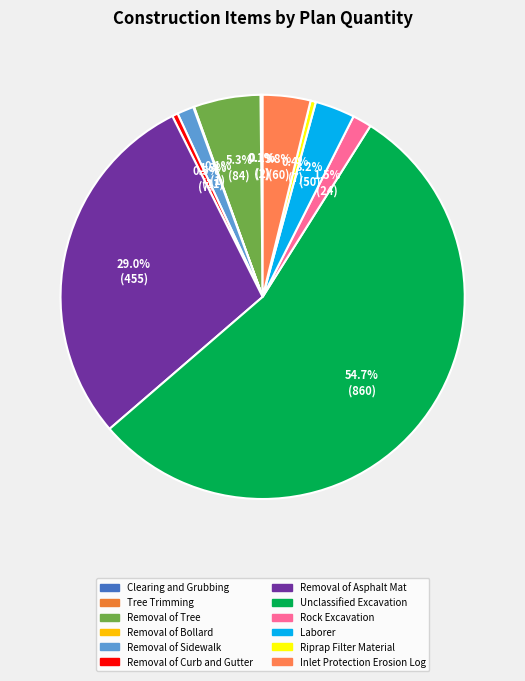

To the nearest percent, what is the average slice percentage?

8%